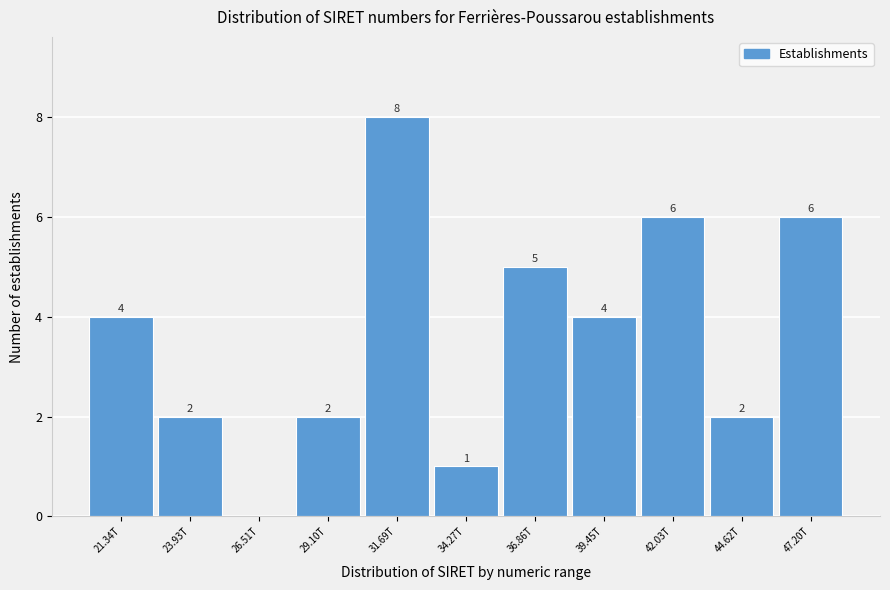

Reading left to right, what are all the values shown in this chart?

21.34T=4	23.93T=2	26.51T=0	29.10T=2	31.69T=8	34.27T=1	36.86T=5	39.45T=4	42.03T=6	44.62T=2	47.20T=6